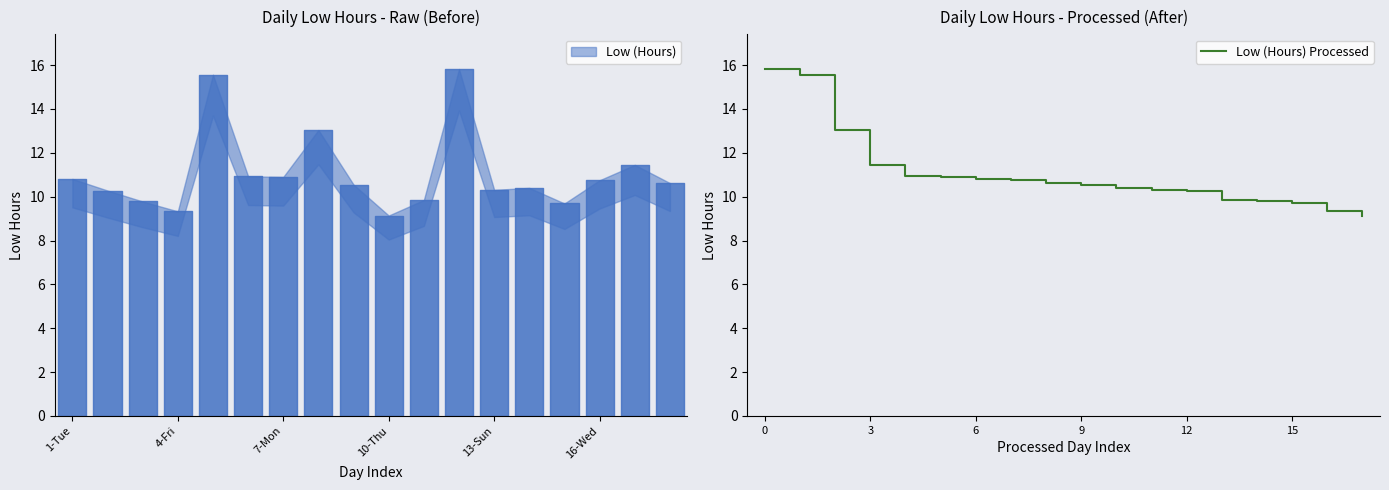

At which label is Low (Hours) Processed closest to 12?

3